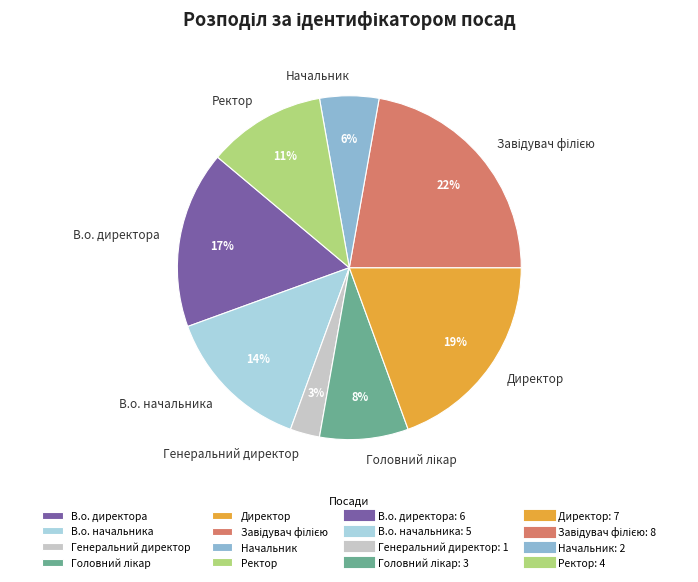

Count the number of slices in the pie.

8